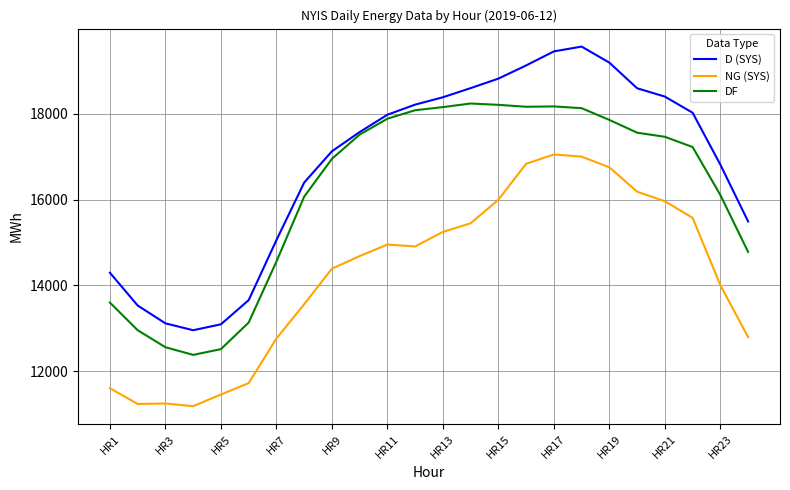

What are all the series names shown in the legend?

D (SYS), NG (SYS), DF